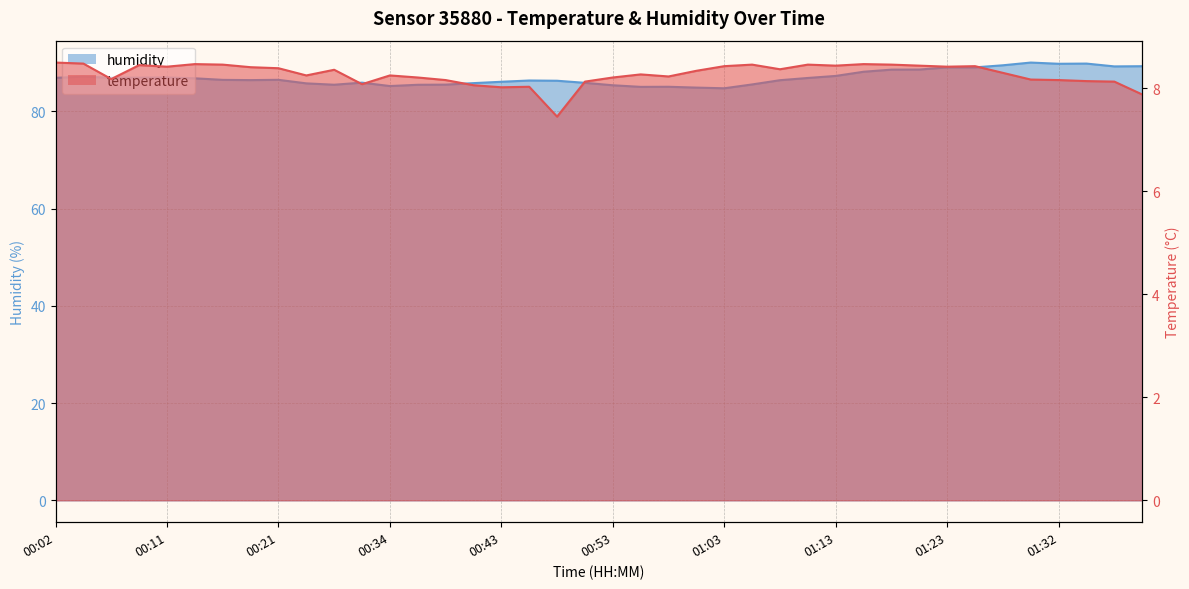

List the series in order of their peak value, highest first.

humidity, temperature